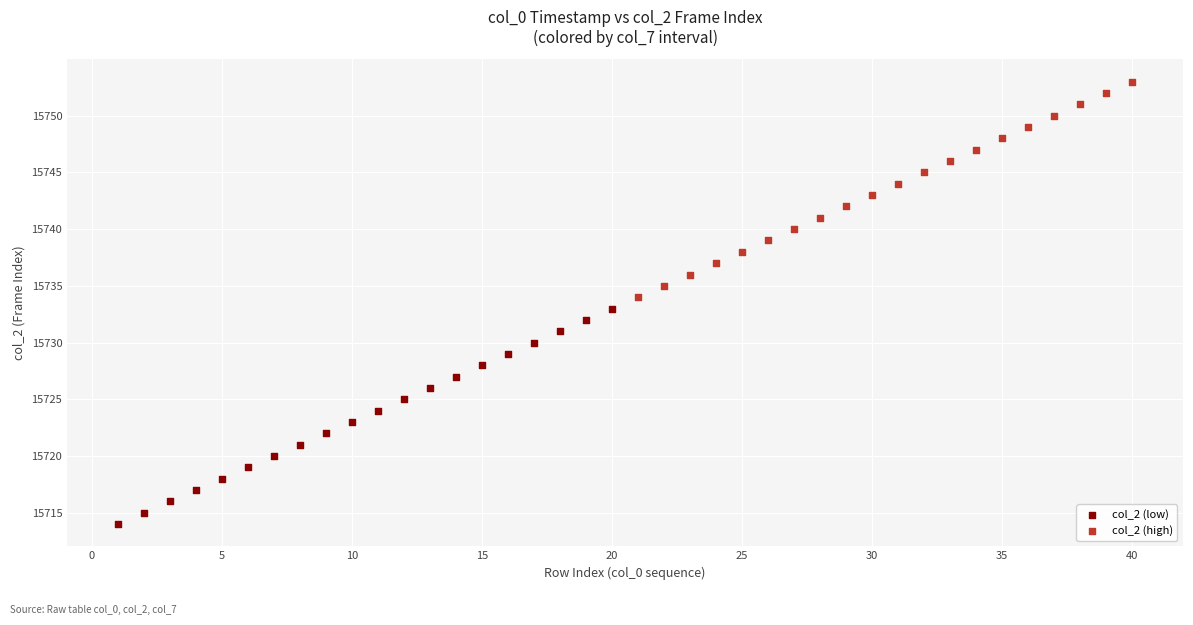

What are all the series names shown in the legend?

col_2 (low), col_2 (high)